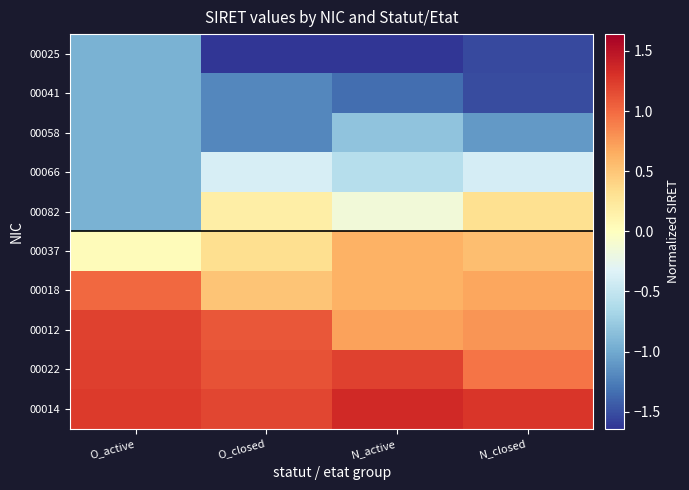

Which series changed the most between O_active and N_closed?

00082